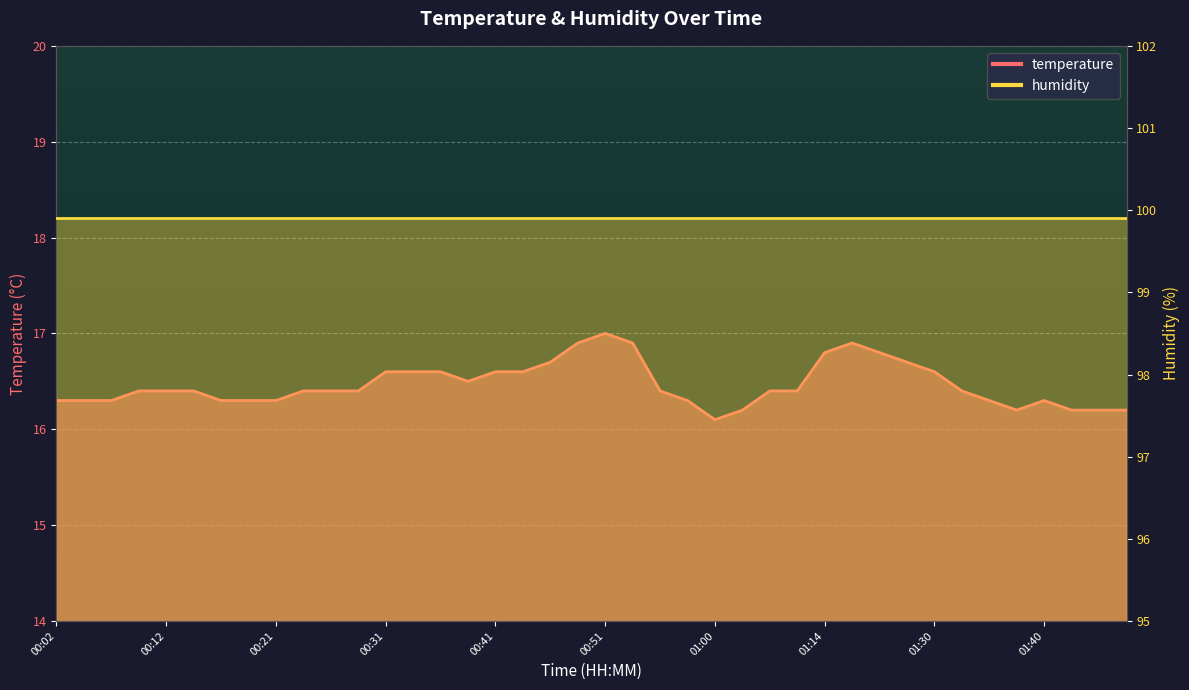

Rank the categories by value from lowest to highest.

01:00, 01:03, 01:37, 01:42, 01:45, 01:47, 00:02, 00:04, 00:07, 00:16, 00:19, 00:21, 00:58, 01:35, 01:40, 00:09, 00:12, 00:14, 00:24, 00:26, 00:29, 00:55, 01:05, 01:09, 01:33, 00:38, 00:31, 00:34, 00:36, 00:41, 00:43, 01:30, 00:46, 01:21, 01:14, 01:19, 00:48, 00:53, 01:16, 00:51